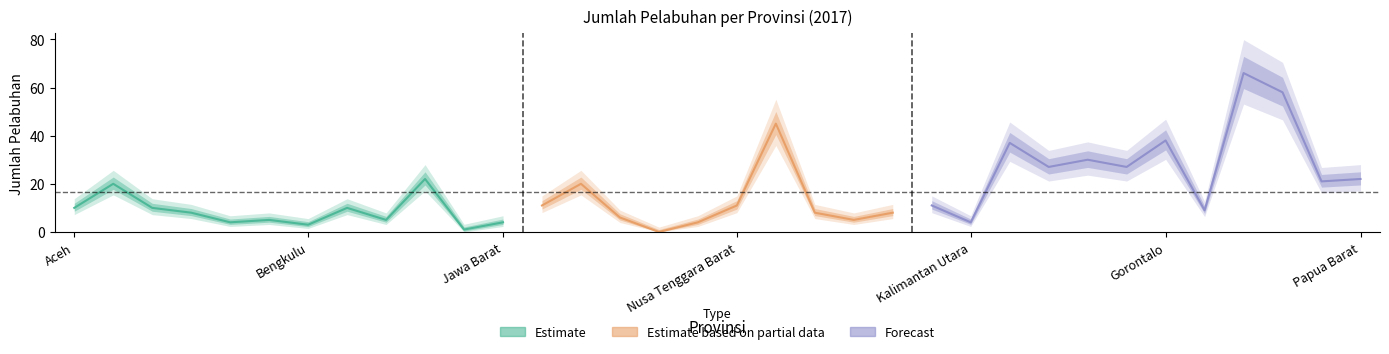

Where is the first local minimum?

Jambi